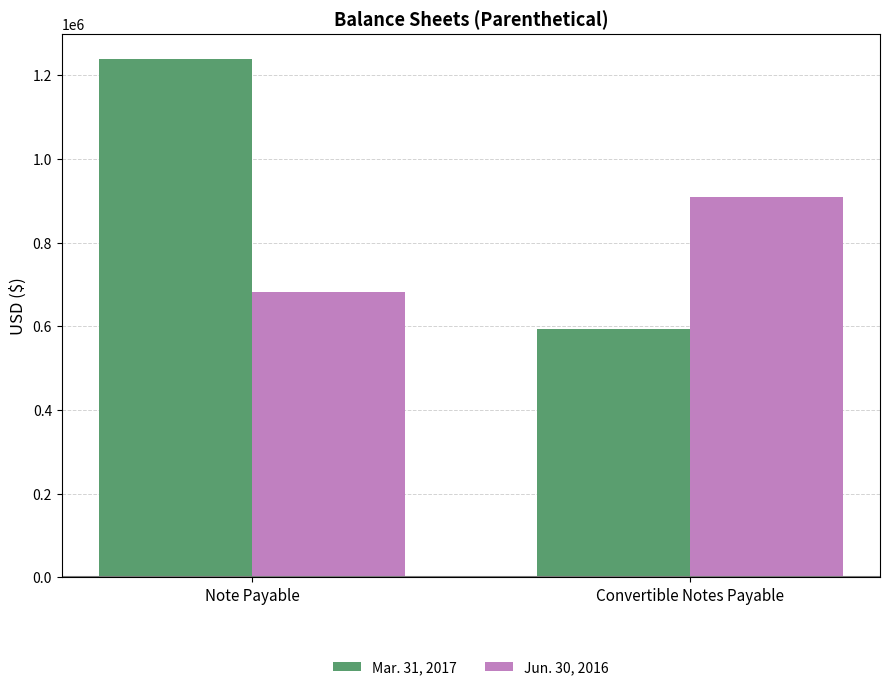

What is the value of the Jun. 30, 2016 bar at the 1st from the left?

681047